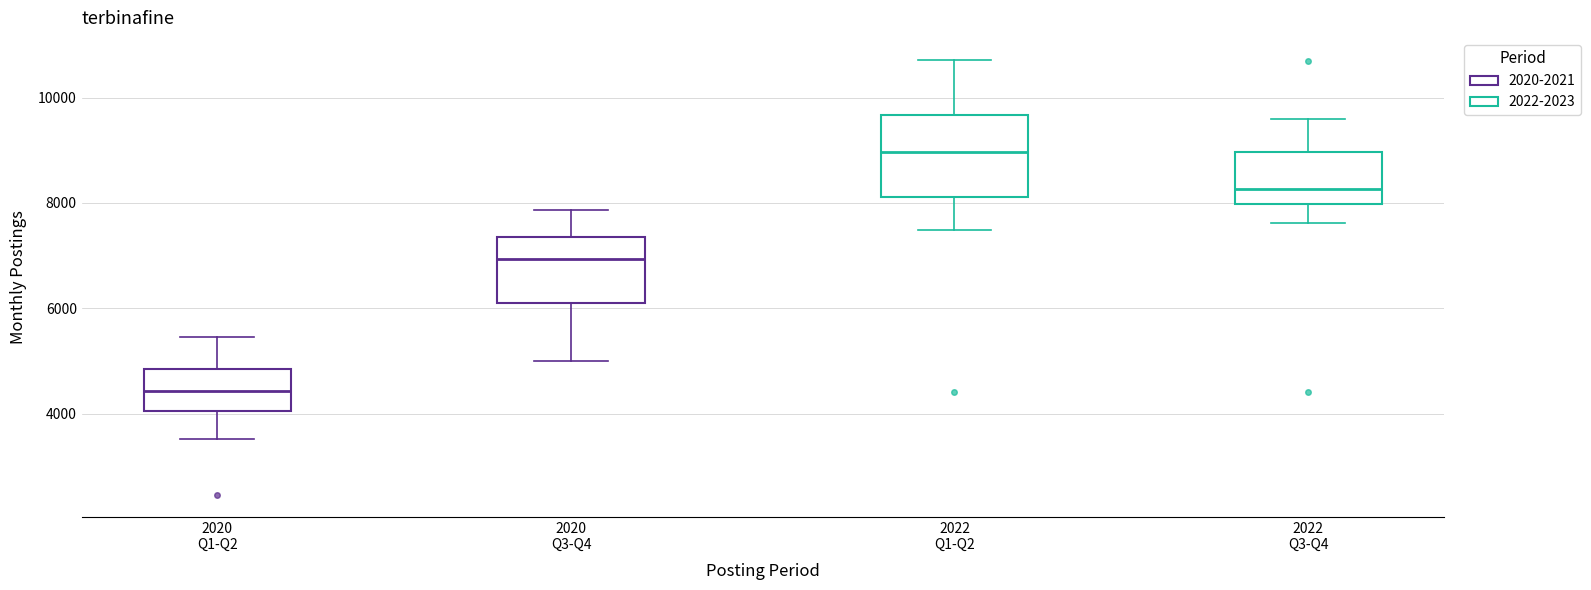

Reading left to right, transcribe this box plot: for each box, give where its median line is, the range the box spans, and where its two whiskers end, as read against the y-axis. The values are not printed on the chart, so give them approximately, as read against the axis.

2020 Q1-Q2: median 4400, box 4000 to 4800, whiskers 3600 to 5400
2020 Q3-Q4: median 7000, box 6000 to 7400, whiskers 5000 to 7800
2022 Q1-Q2: median 9000, box 8200 to 9600, whiskers 7400 to 10800
2022 Q3-Q4: median 8200, box 8000 to 9000, whiskers 7600 to 9600